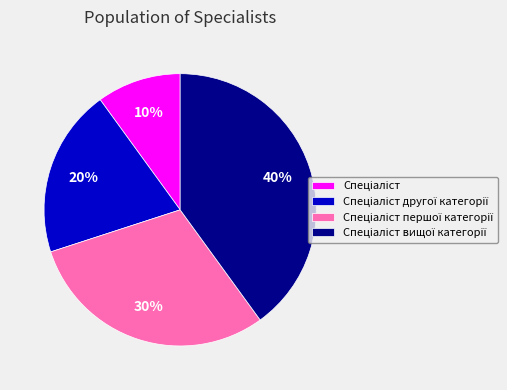

How many slices are in this pie chart?

4